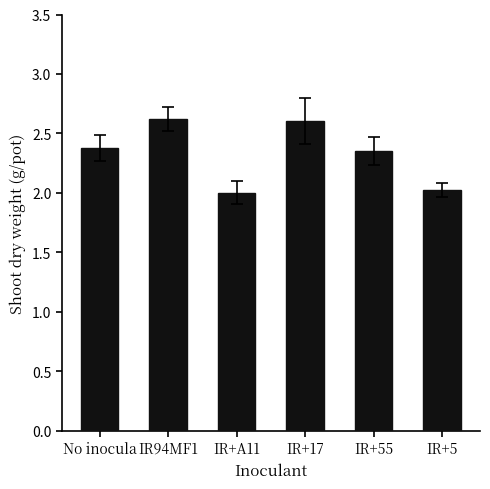

Between No inocula and IR+17, which is larger?

IR+17